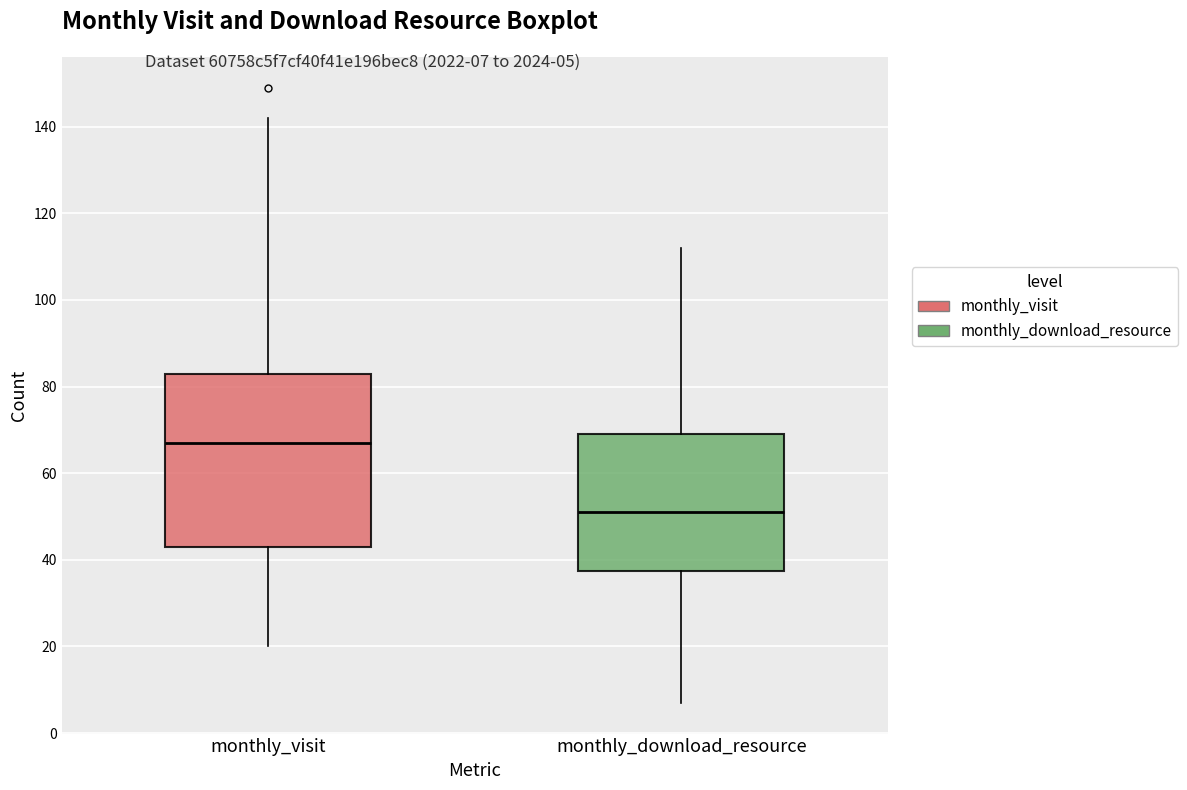

Reading left to right, read every box against the y-axis: the position of its median line, the range the box covers, and the ends of its whiskers. The values are not printed on the chart, so give them approximately, as read against the axis.

monthly_visit: median 68, box 44 to 84, whiskers 20 to 142
monthly_download_resource: median 52, box 38 to 70, whiskers 8 to 112